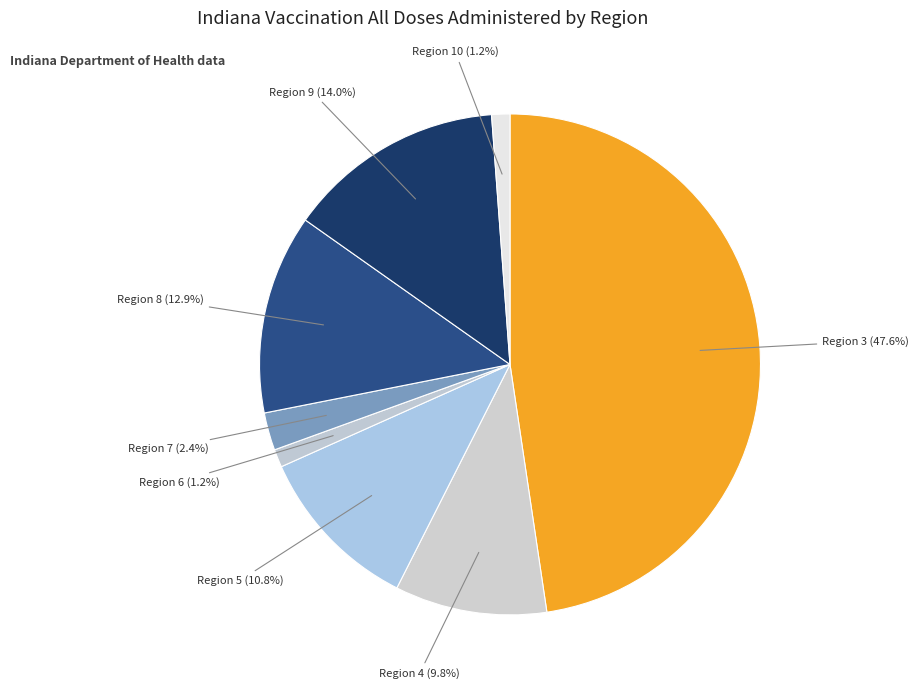

How many segments does this pie chart have?

8